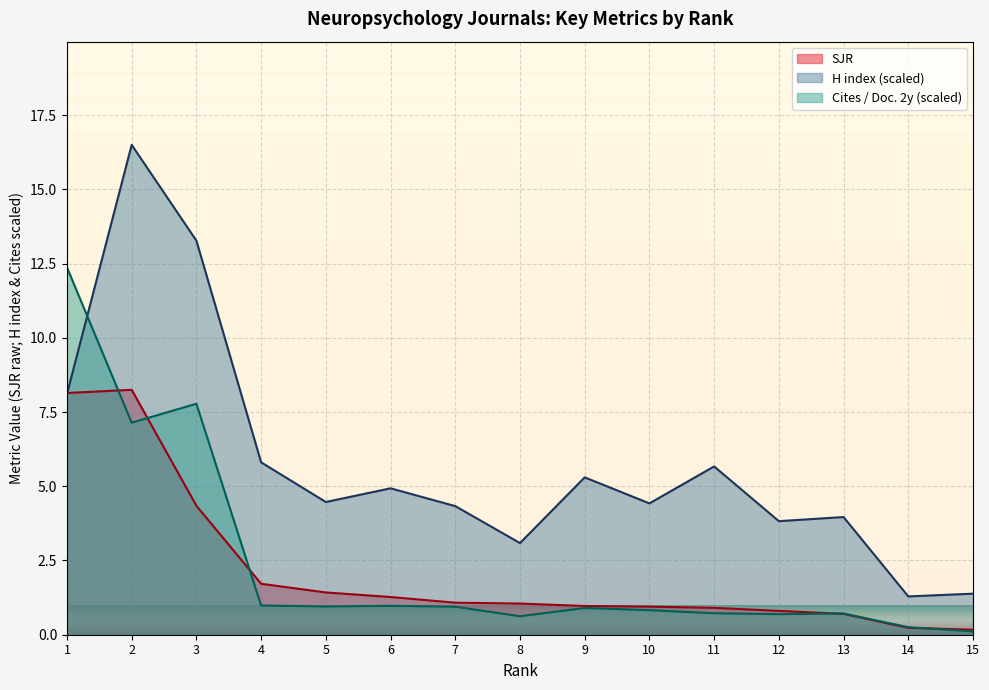

In H index, how many points are lower than both neighbors (excluding endpoints)?

5